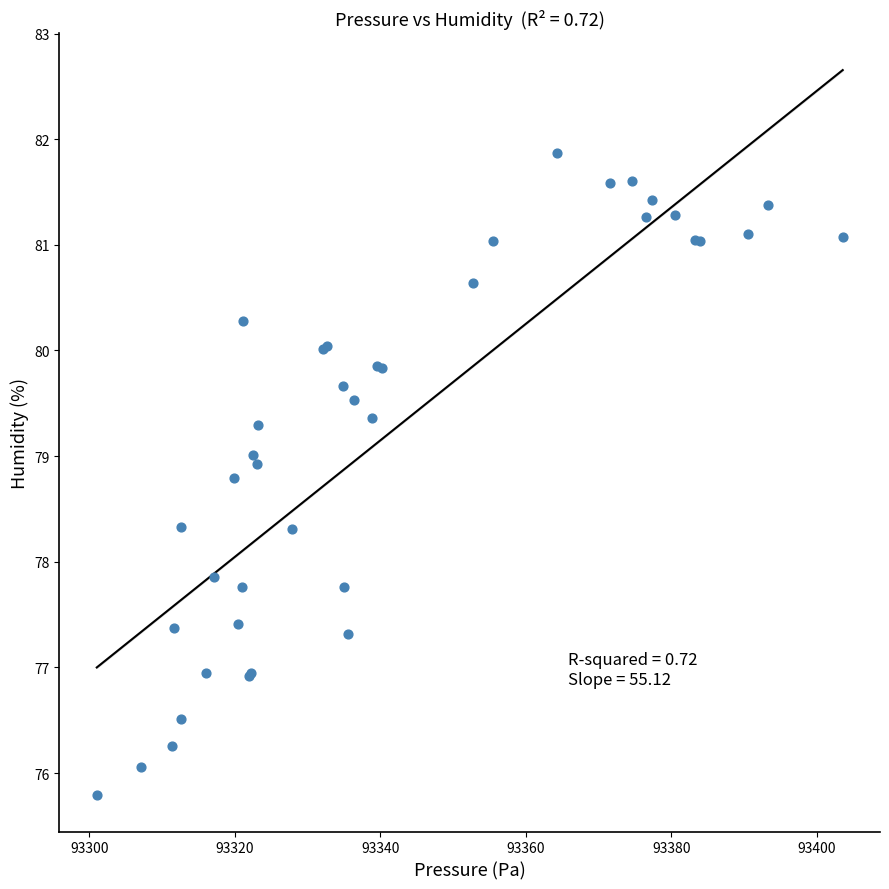

What Y value in the scatter plot is closest to 78?

77.9